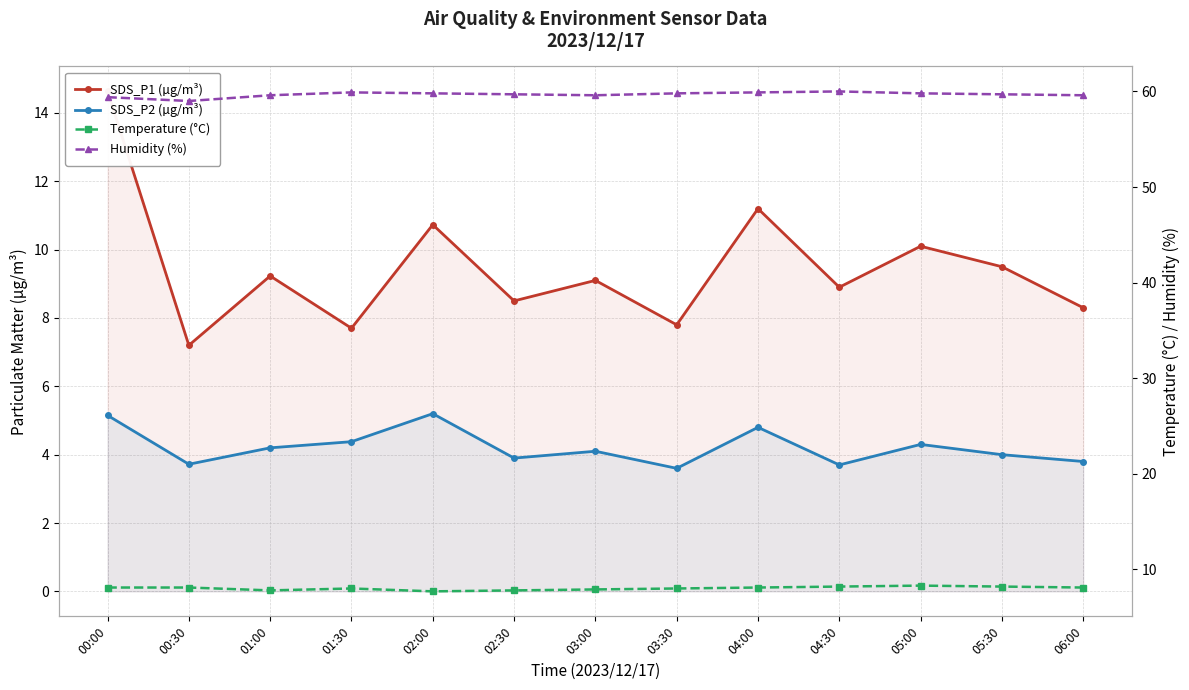

Does the chart display data point markers on the line(s)?

Yes